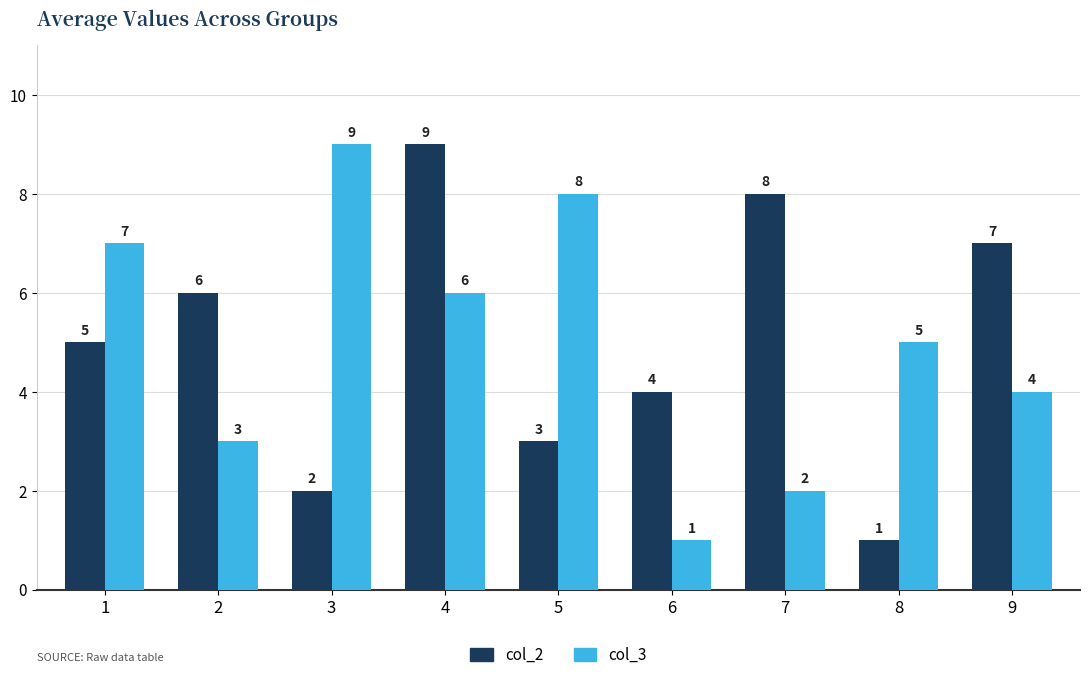

What is the total value across all series at 8?

6